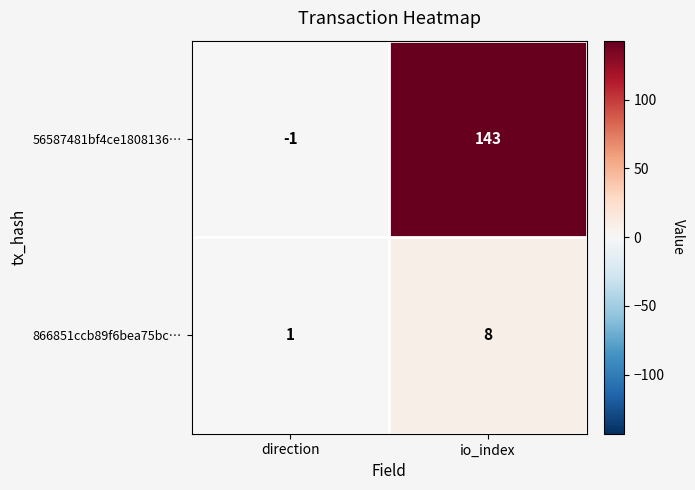

At which category is the sum across all series the highest?

io_index